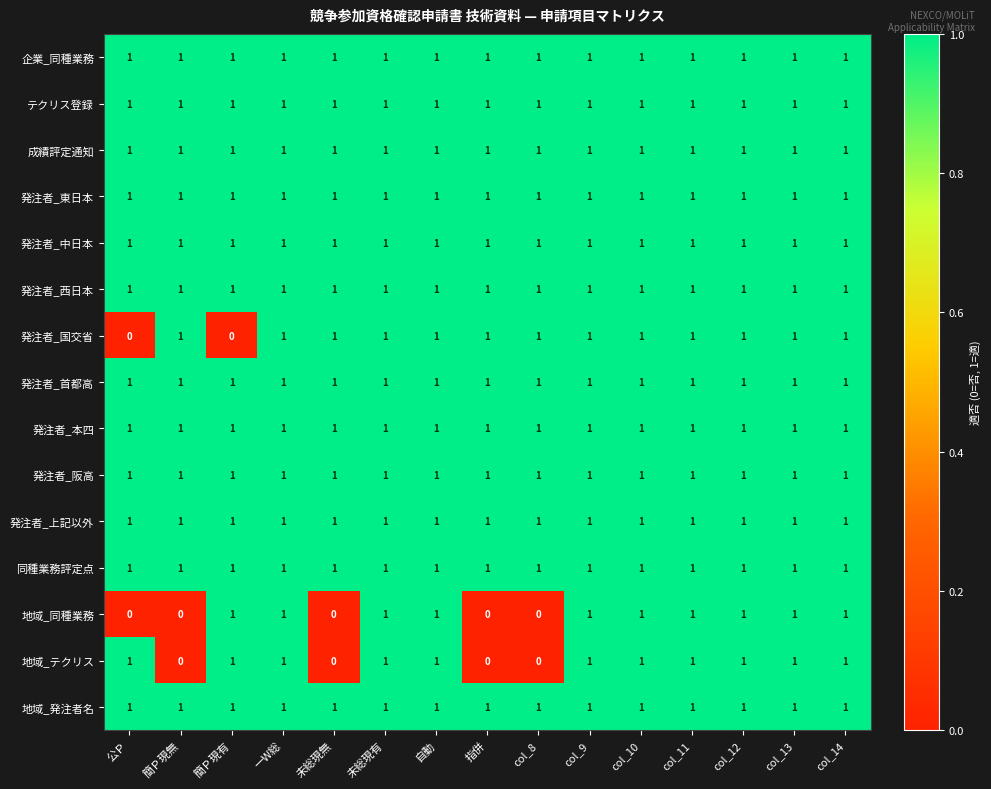

Is it true that 発注者_東日本 equals 1 at col_11?

True